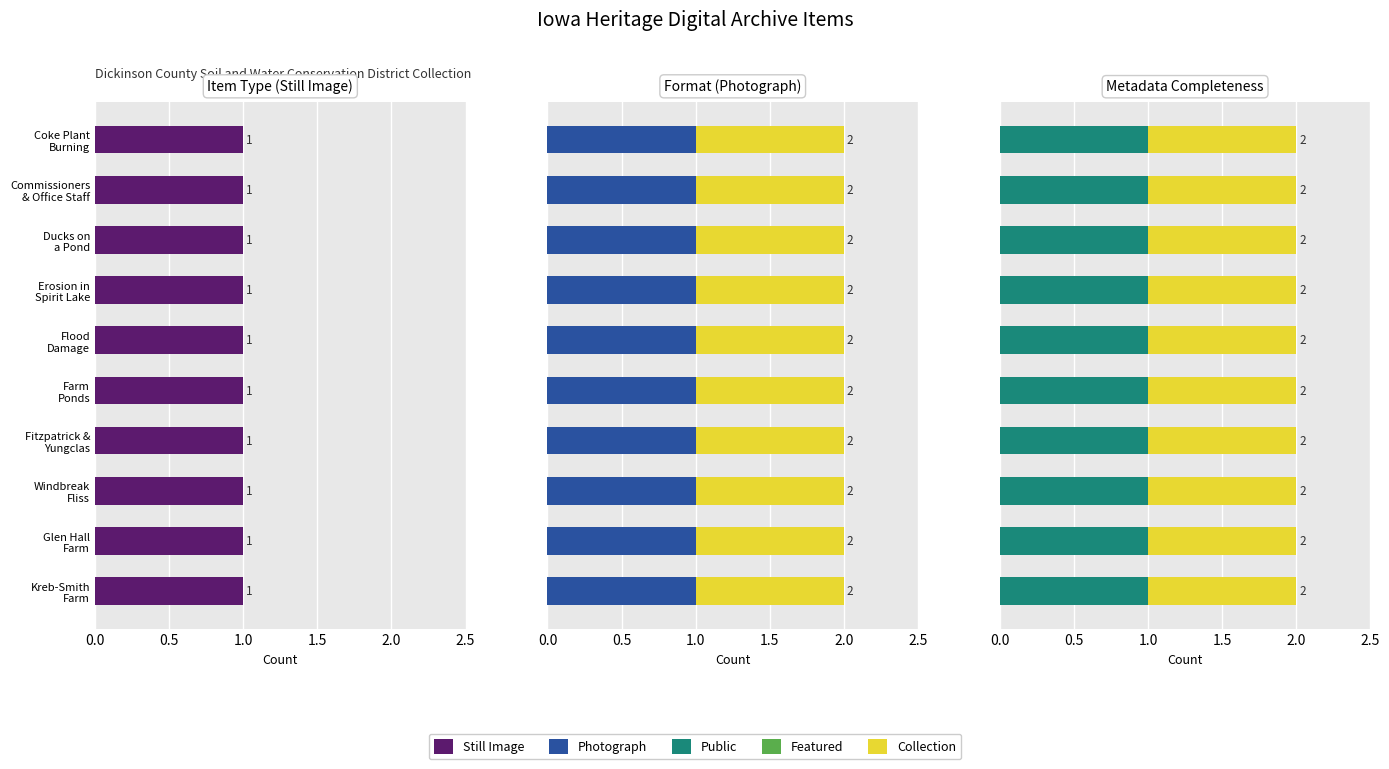

Rank the series at Ducks on a Pond. from lowest to highest value.

Featured, Still Image, Photograph, Public, Collection